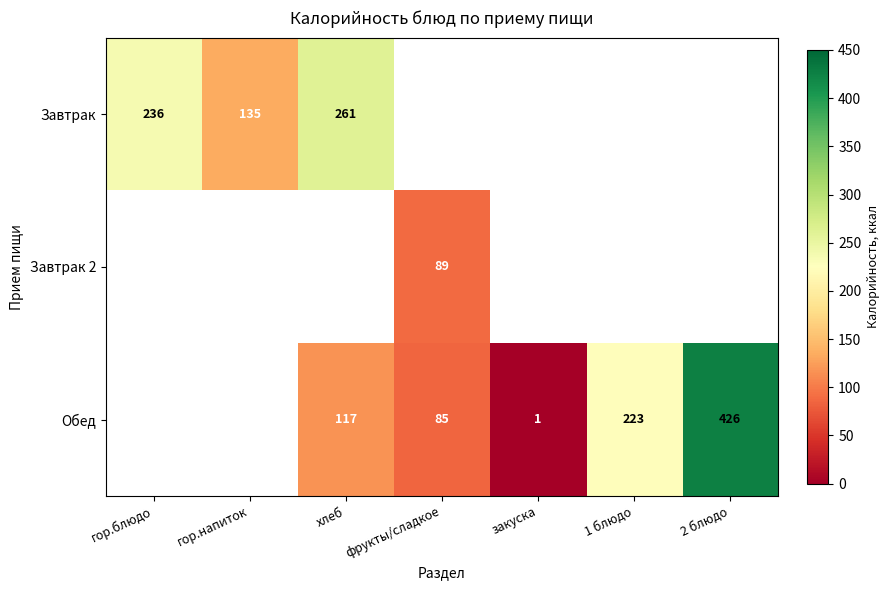

Is the value of Завтрак at гор.блюдо greater than the value of Обед at фрукты/сладкое?

Yes